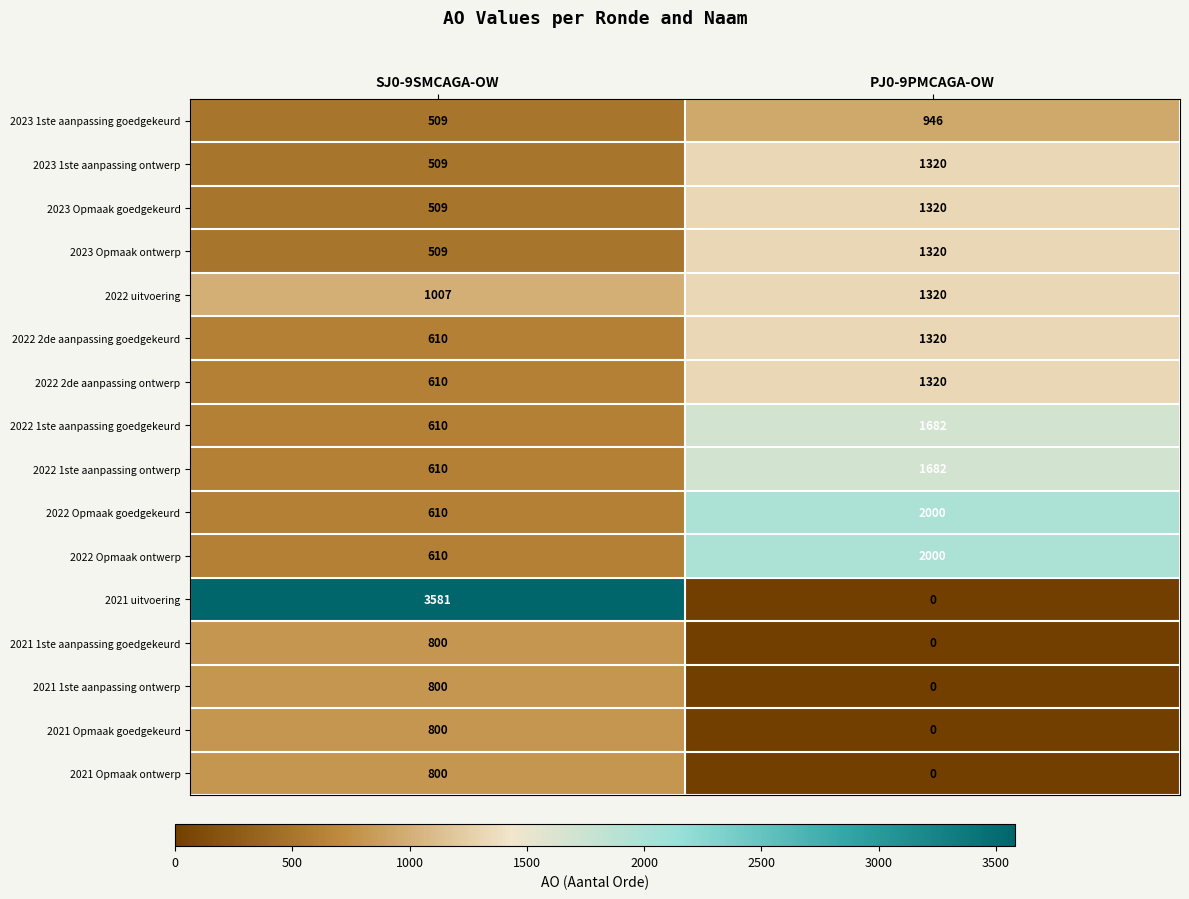

Which series has the widest spread of values?

2021 uitvoering